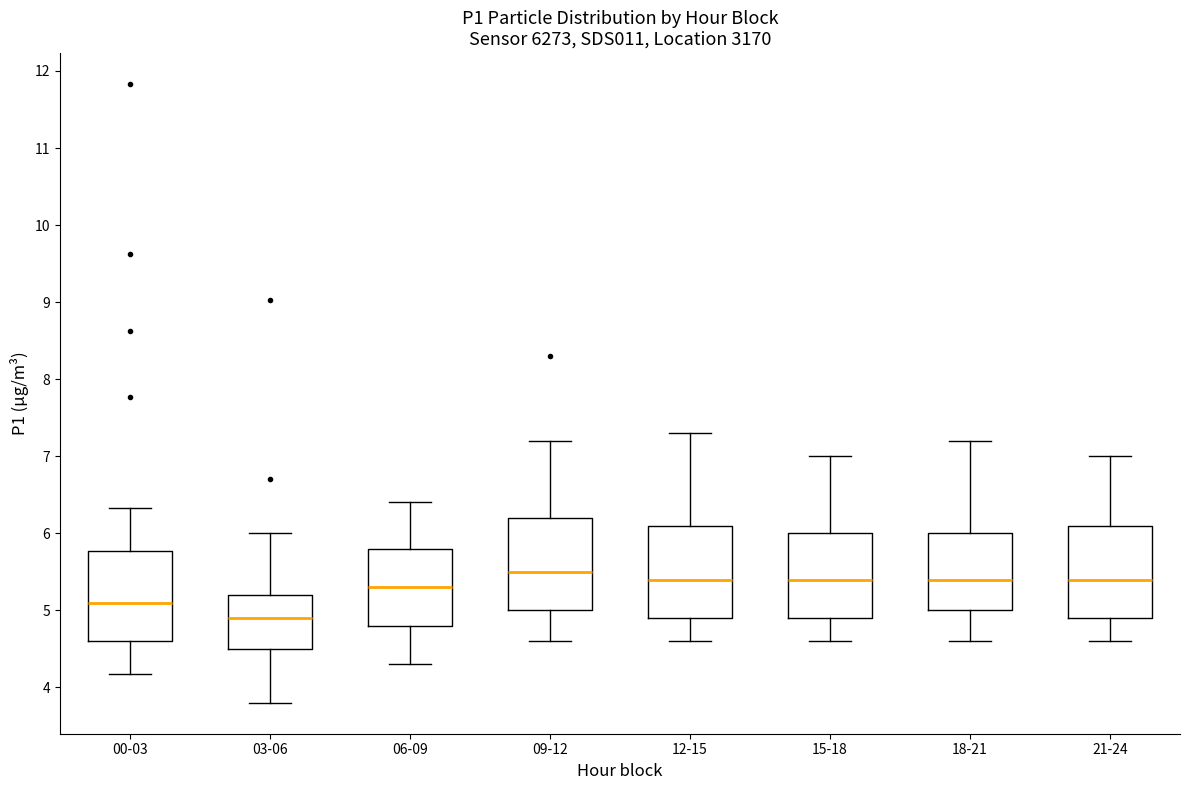

Reading left to right, read every box against the y-axis: the position of its median line, the range the box covers, and the ends of its whiskers. The values are not printed on the chart, so give them approximately, as read against the axis.

00-03: median 5.1, box 4.6 to 5.8, whiskers 4.2 to 6.3
03-06: median 4.9, box 4.5 to 5.2, whiskers 3.8 to 6.0
06-09: median 5.3, box 4.8 to 5.8, whiskers 4.3 to 6.4
09-12: median 5.5, box 5.0 to 6.2, whiskers 4.6 to 7.2
12-15: median 5.4, box 4.9 to 6.1, whiskers 4.6 to 7.3
15-18: median 5.4, box 4.9 to 6.0, whiskers 4.6 to 7.0
18-21: median 5.4, box 5.0 to 6.0, whiskers 4.6 to 7.2
21-24: median 5.4, box 4.9 to 6.1, whiskers 4.6 to 7.0